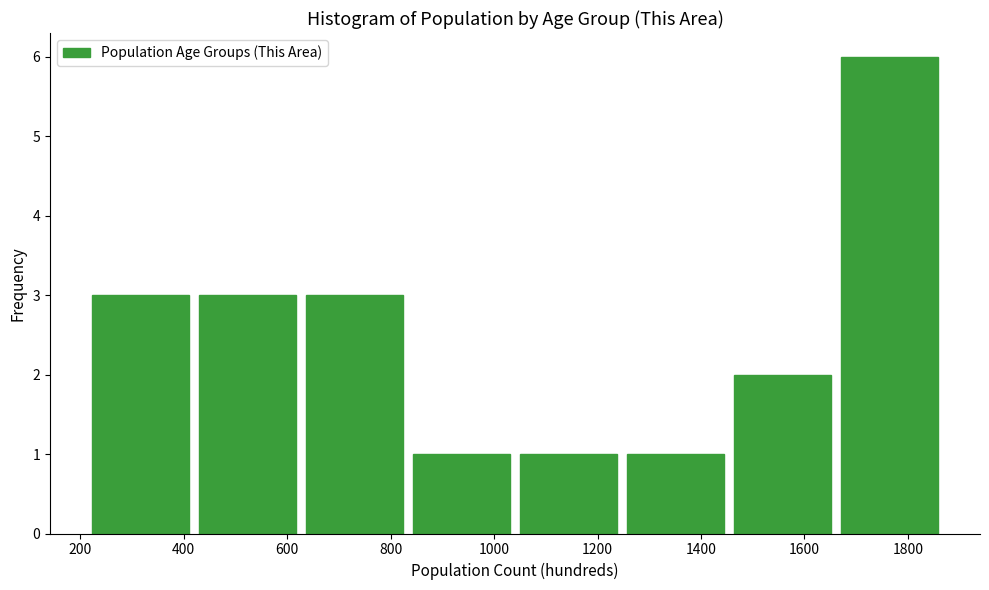

Reading left to right, transcribe this chart: for each bar, give the range it covers on the x-axis and its height. Neither the bar edges nor the heights are printed on the chart, so give them approximately, as read against the axes.

220 to 420: 3
420 to 620: 3
620 to 840: 3
840 to 1040: 1
1040 to 1240: 1
1240 to 1460: 1
1460 to 1660: 2
1660 to 1860: 6